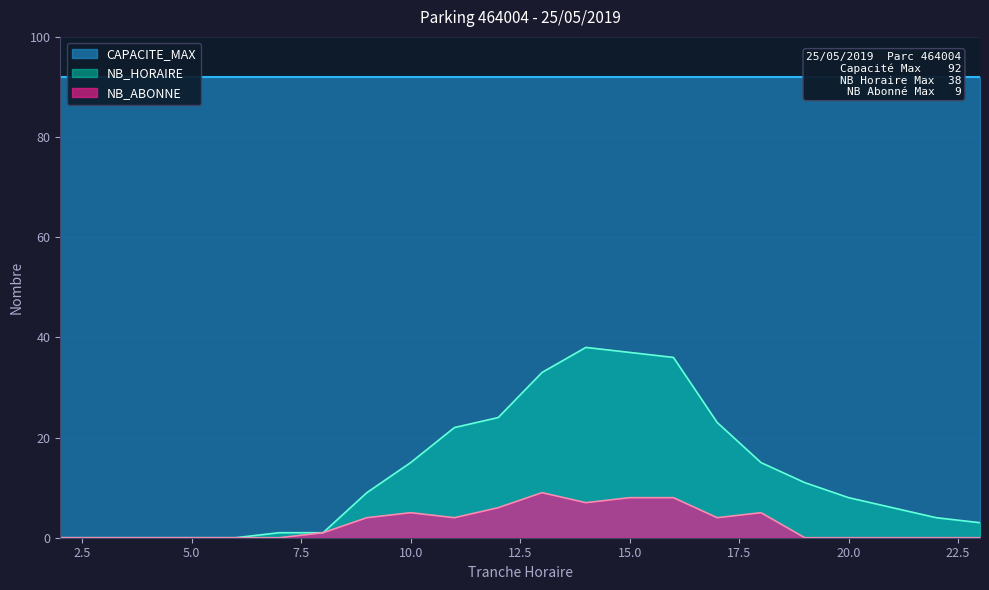

Between 19 and 20, which series saw the biggest shift?

NB_HORAIRE